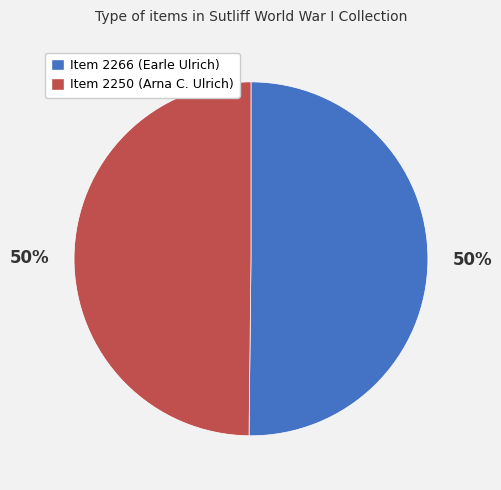

To the nearest percent, what is the average slice percentage?

50%